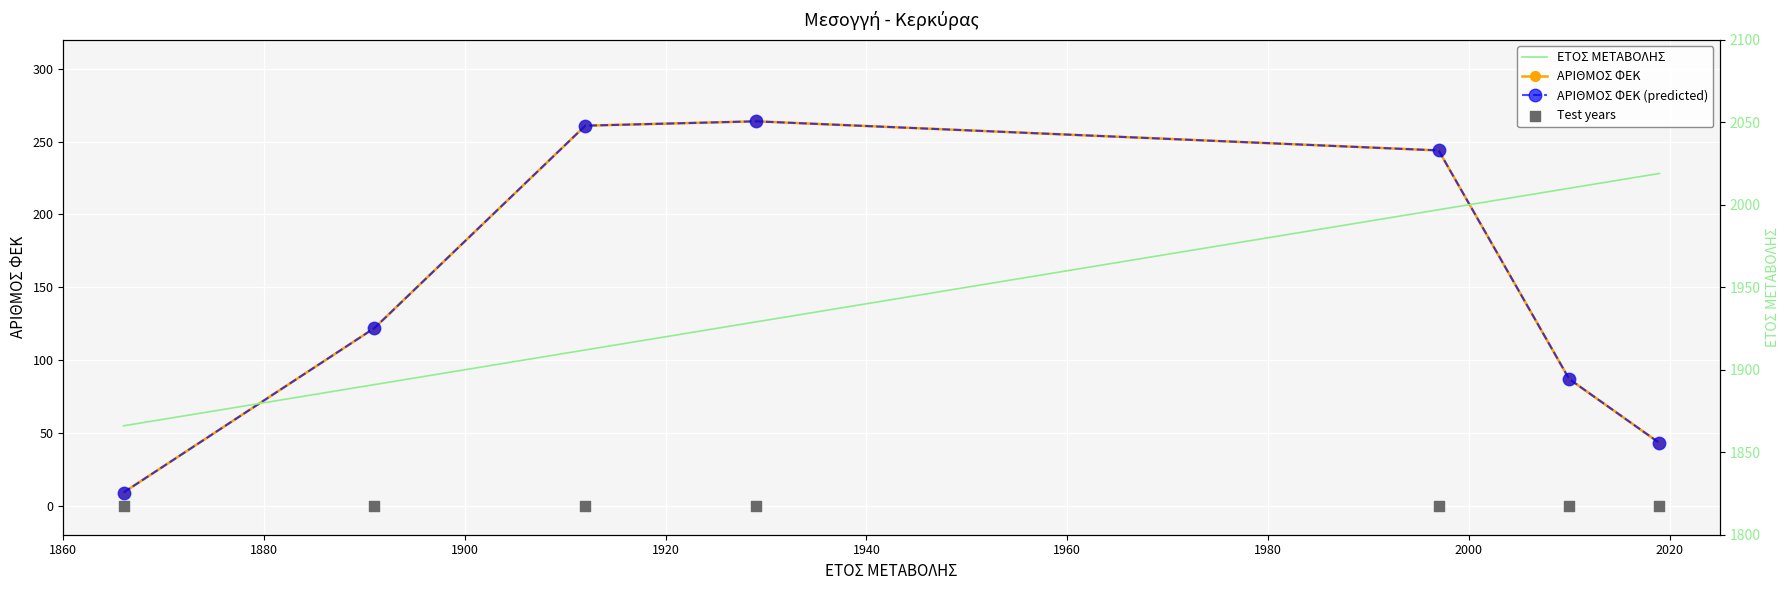

At how many categories does at least one series exceed 610?

7